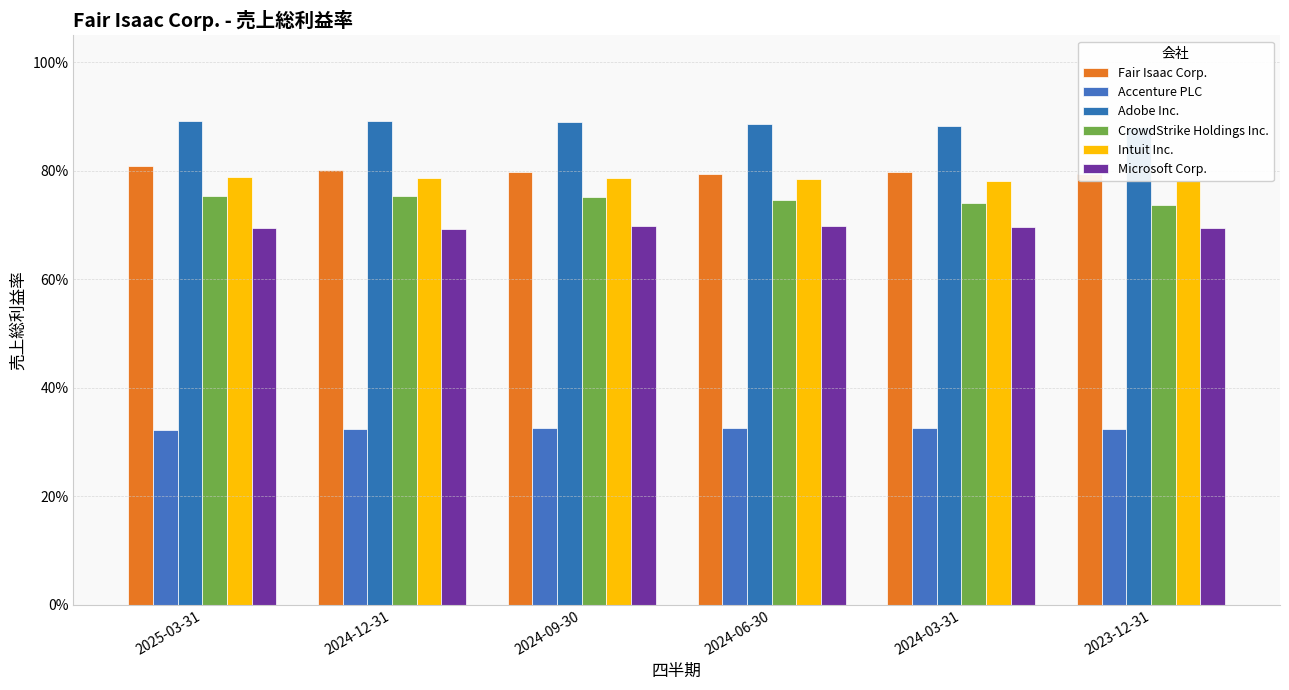

Reading left to right, what are all the values shown in this chart?

Fair Isaac Corp.: 2025-03-31=0.8	2024-12-31=0.8	2024-09-30=0.8	2024-06-30=0.8	2024-03-31=0.8	2023-12-31=0.8
Accenture PLC: 2025-03-31=0.3	2024-12-31=0.3	2024-09-30=0.3	2024-06-30=0.3	2024-03-31=0.3	2023-12-31=0.3
Adobe Inc.: 2025-03-31=0.9	2024-12-31=0.9	2024-09-30=0.9	2024-06-30=0.9	2024-03-31=0.9	2023-12-31=0.9
CrowdStrike Holdings Inc.: 2025-03-31=0.8	2024-12-31=0.8	2024-09-30=0.8	2024-06-30=0.7	2024-03-31=0.7	2023-12-31=0.7
Intuit Inc.: 2025-03-31=0.8	2024-12-31=0.8	2024-09-30=0.8	2024-06-30=0.8	2024-03-31=0.8	2023-12-31=0.8
Microsoft Corp.: 2025-03-31=0.7	2024-12-31=0.7	2024-09-30=0.7	2024-06-30=0.7	2024-03-31=0.7	2023-12-31=0.7